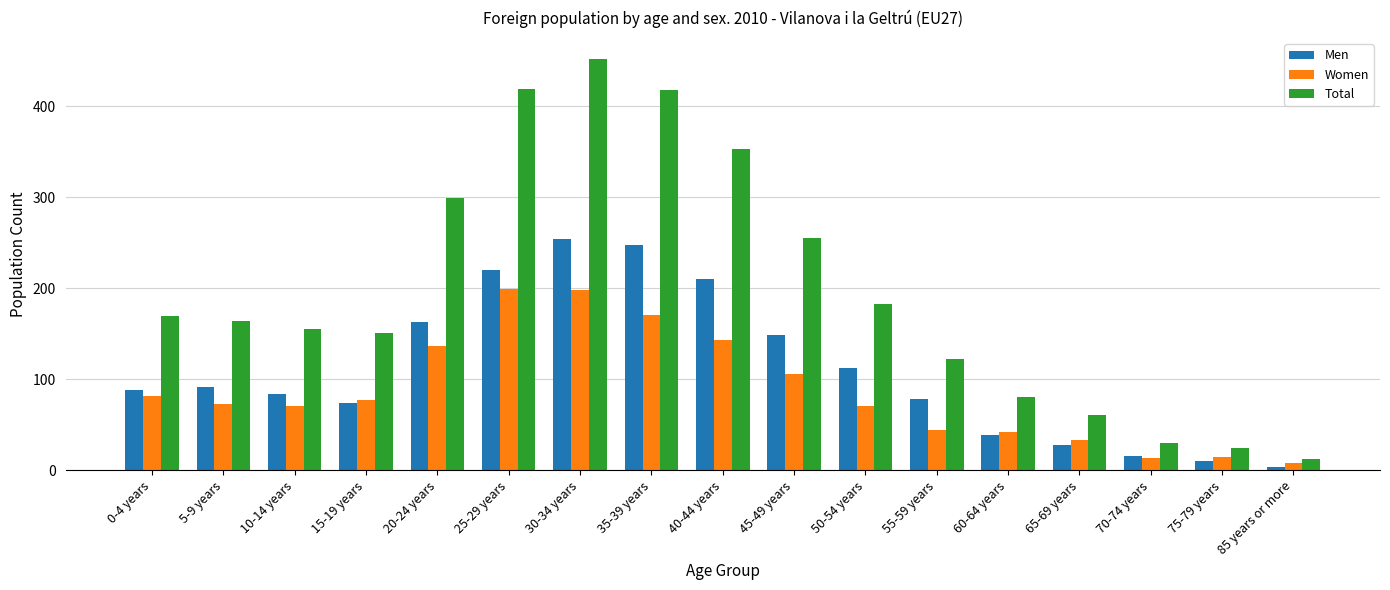

What is the difference between the maximum and minimum values in the Total series?

440